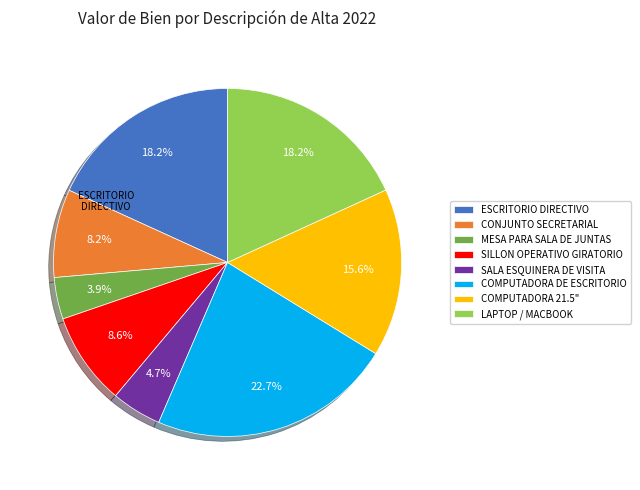

To the nearest percent, what is the average slice percentage?

12%